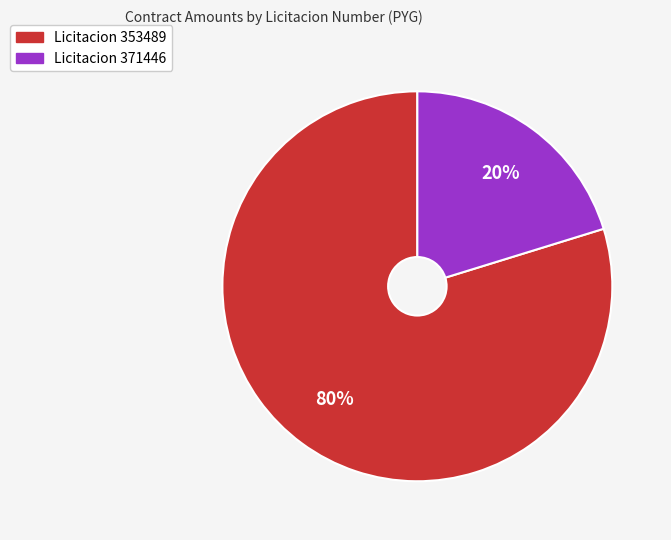

Does any single category account for the majority?

Yes